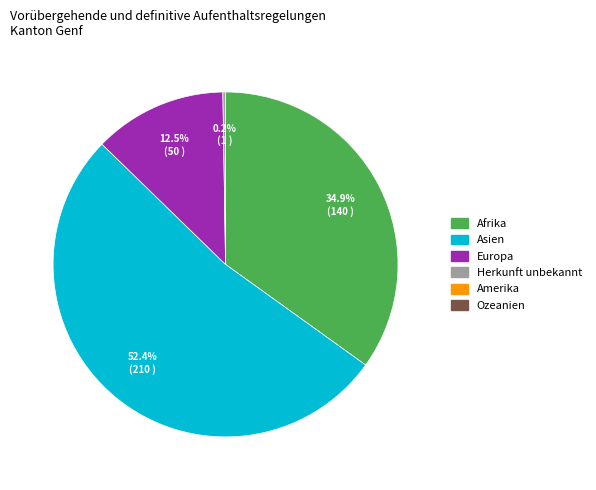

Is there a majority slice in this chart?

Yes